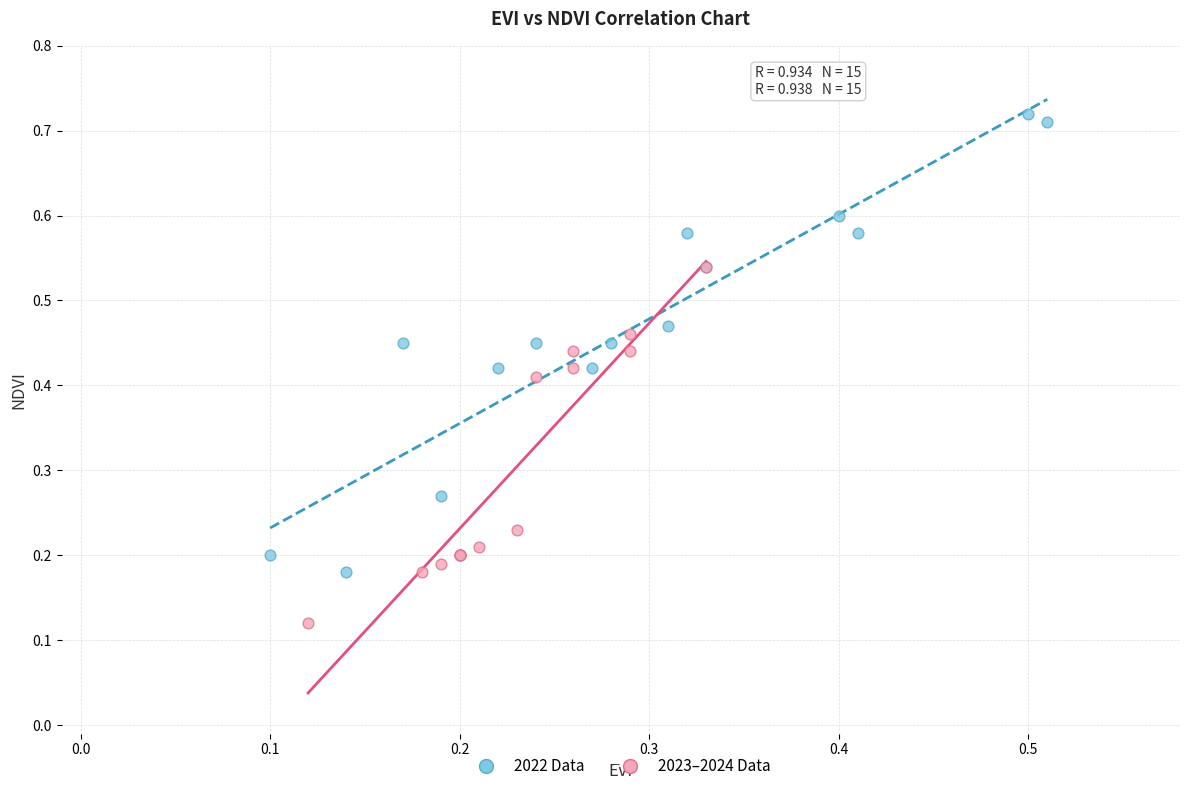

Which series reaches the maximum Y coordinate?

2022 Data